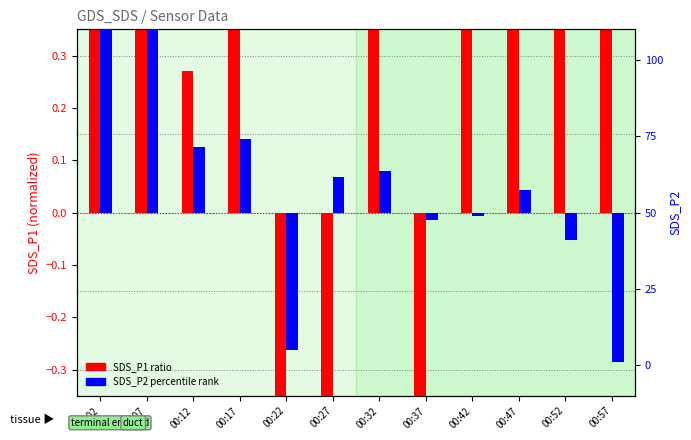

At which category does the chart reach its peak across all series?

00:02